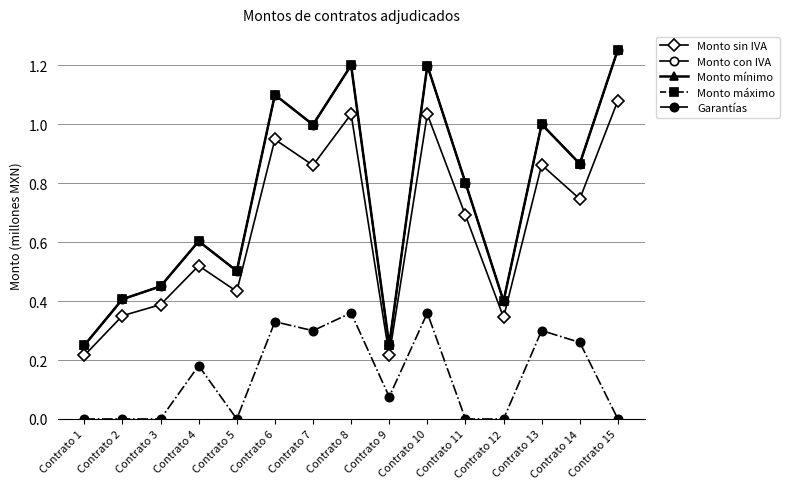

Where is the first local maximum for Monto sin IVA?

Contrato 4